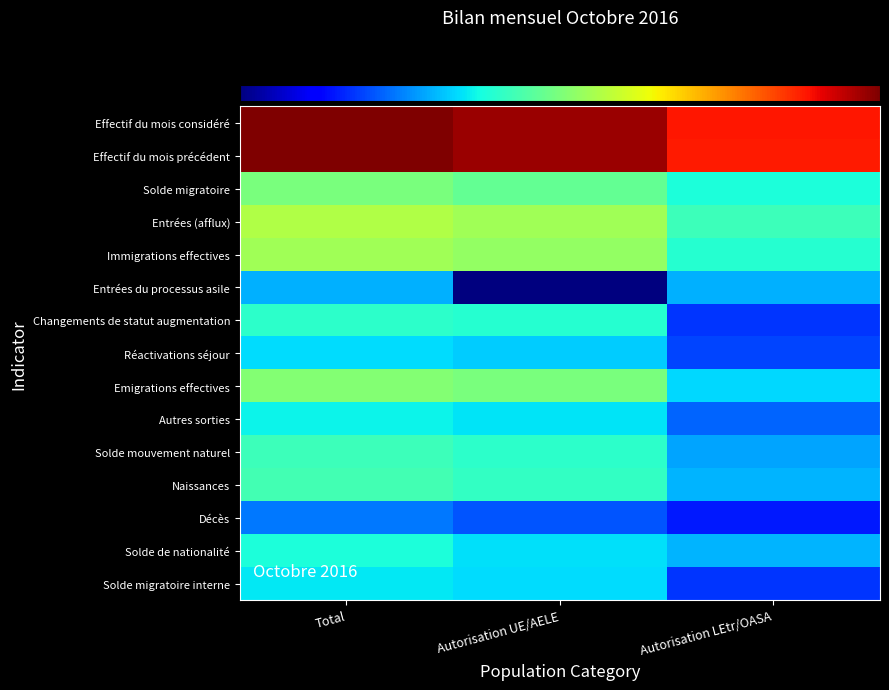

At which category is the sum across all series the highest?

Total